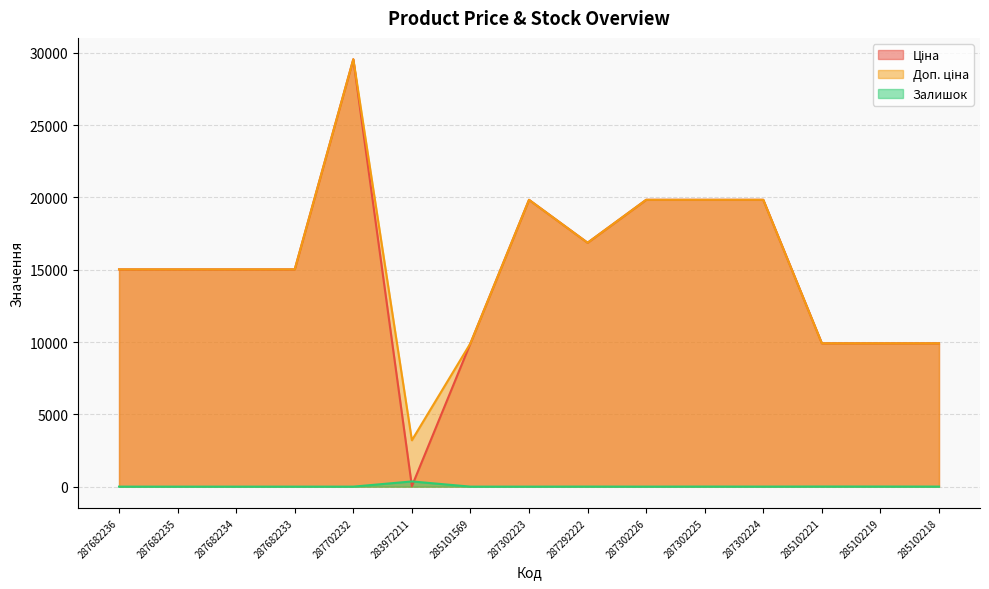

True or false: Доп. ціна and Ціна cross at least once.

False